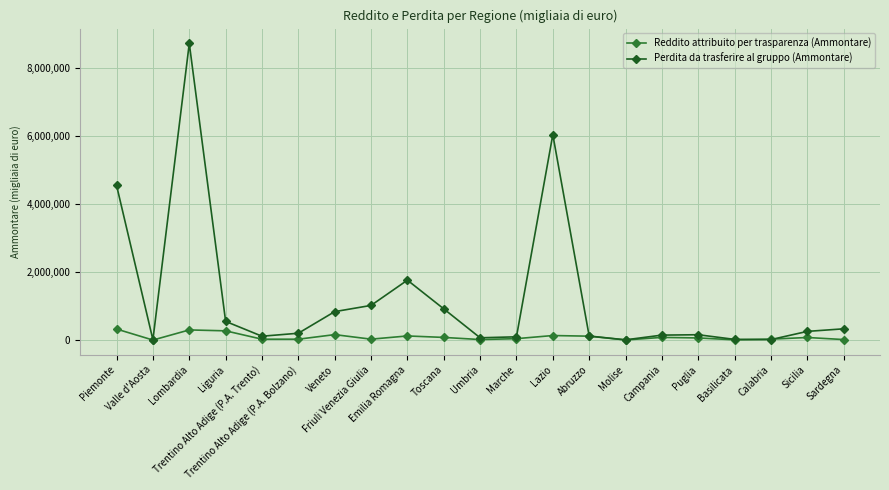

What is the value of the Perdita da trasferire al gruppo (Ammontare) point at the 12th from the left?

96259